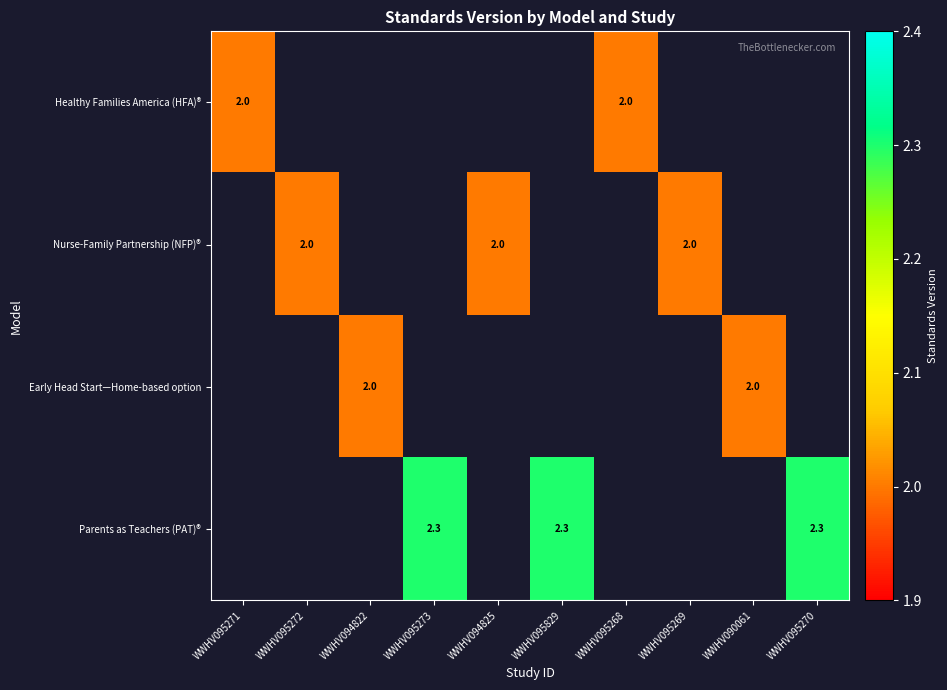

At which category does the chart reach its minimum across all series?

WWHV095271